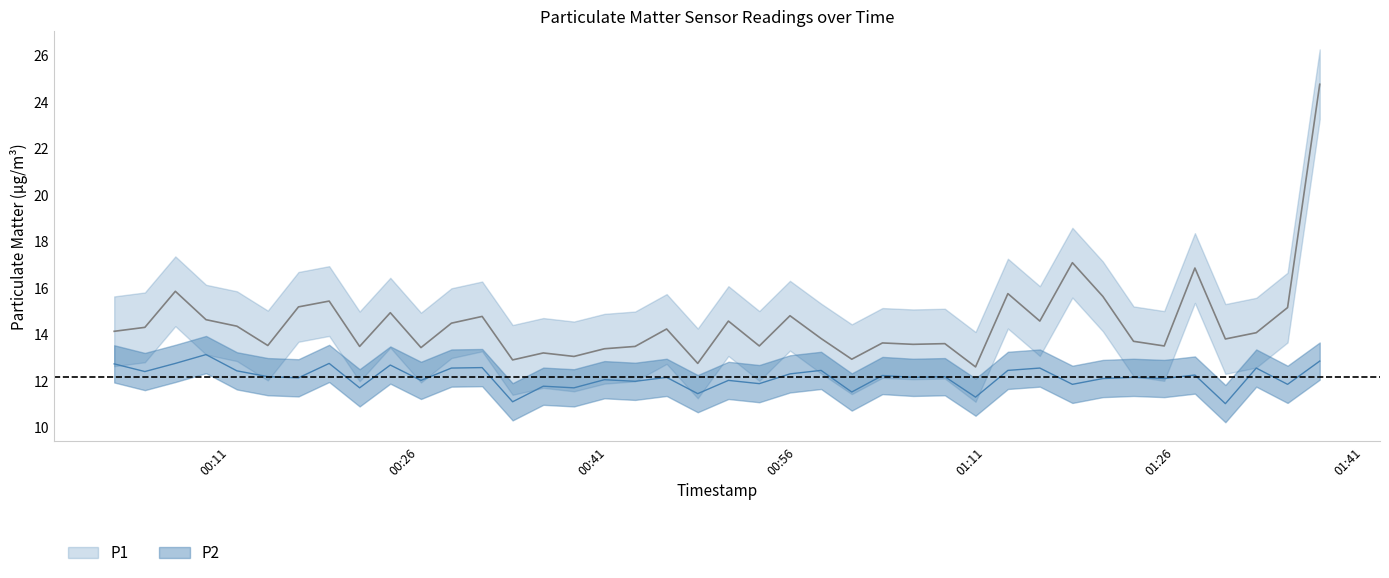

Where is P1 nearest to the value 18?

2023-09-18T01:17:52